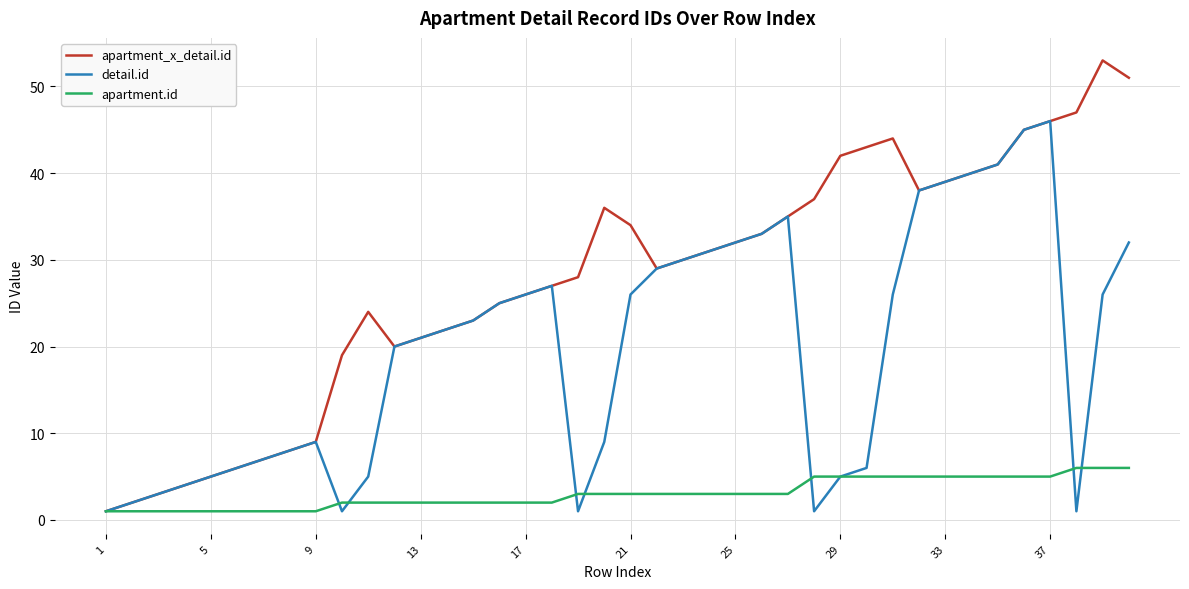

What is the difference between the maximum and second lowest values in the detail.id series?

45